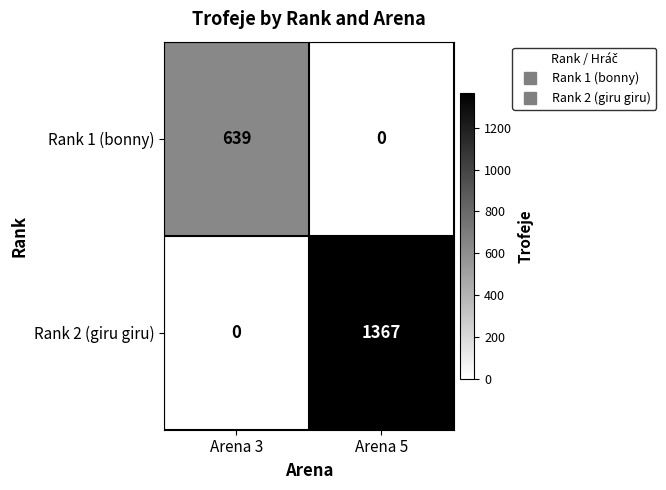

List the series in order of their overall mean, highest first.

Rank 2 (giru giru), Rank 1 (bonny)